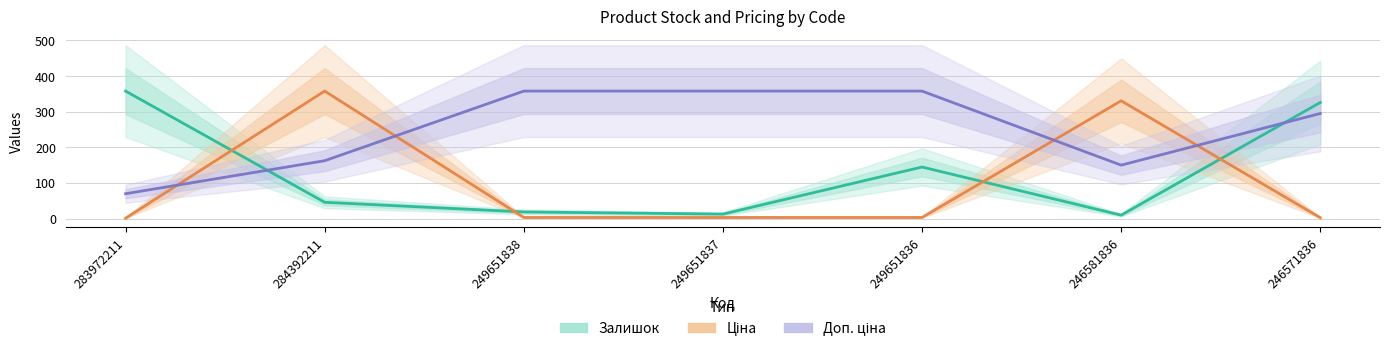

Which series has the largest total across all categories?

Доп. ціна